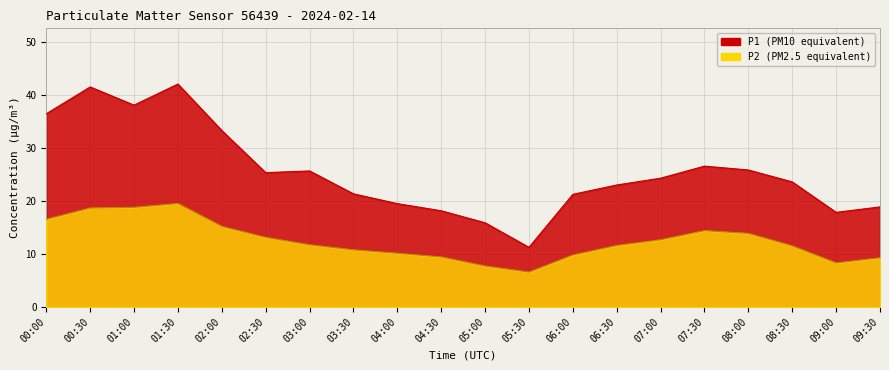

Between 07:00 and 08:00, which series saw the biggest shift?

P1